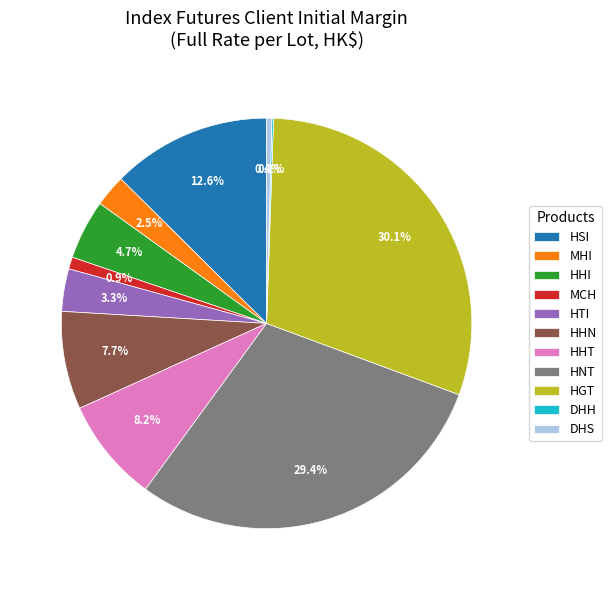

Which has a higher value, HHT or MCH?

HHT